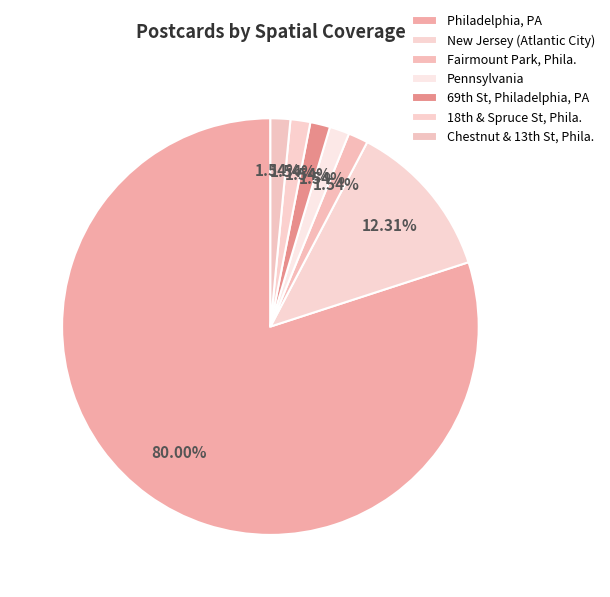

Rank the categories by value from lowest to highest.

Fairmount Park, Philadelphia, PA, Pennsylvania, 69th St, 69th St, Philadelphia, PA, 18th St and Spruce St, Philadelphia, PA, Chestnut St and 13th St, Philadelphia, PA, New Jersey (Atlantic City), Philadelphia, PA